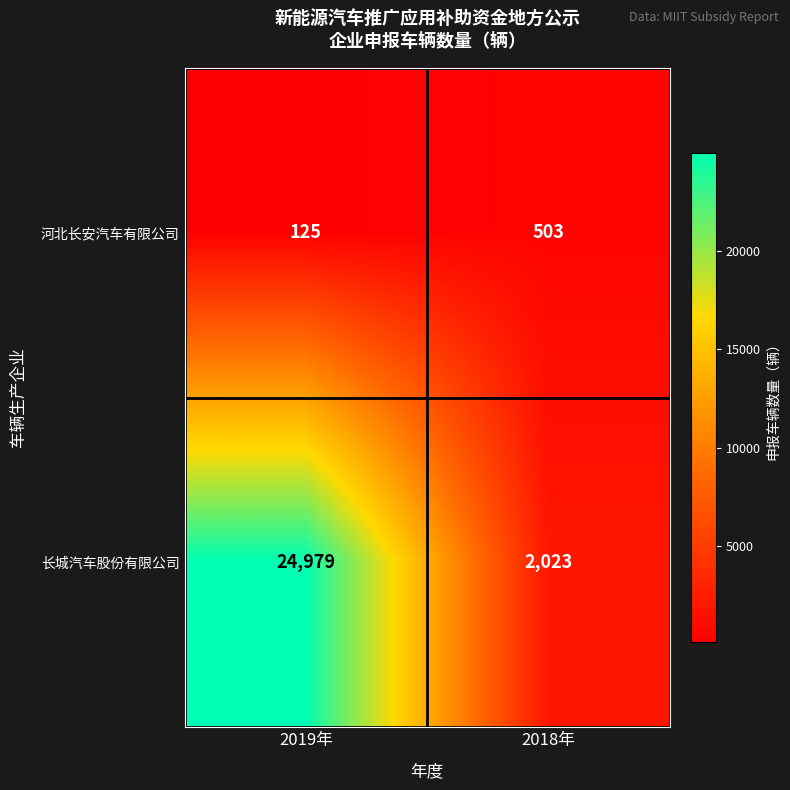

Read the 河北长安汽车有限公司 value at 2019年.

125